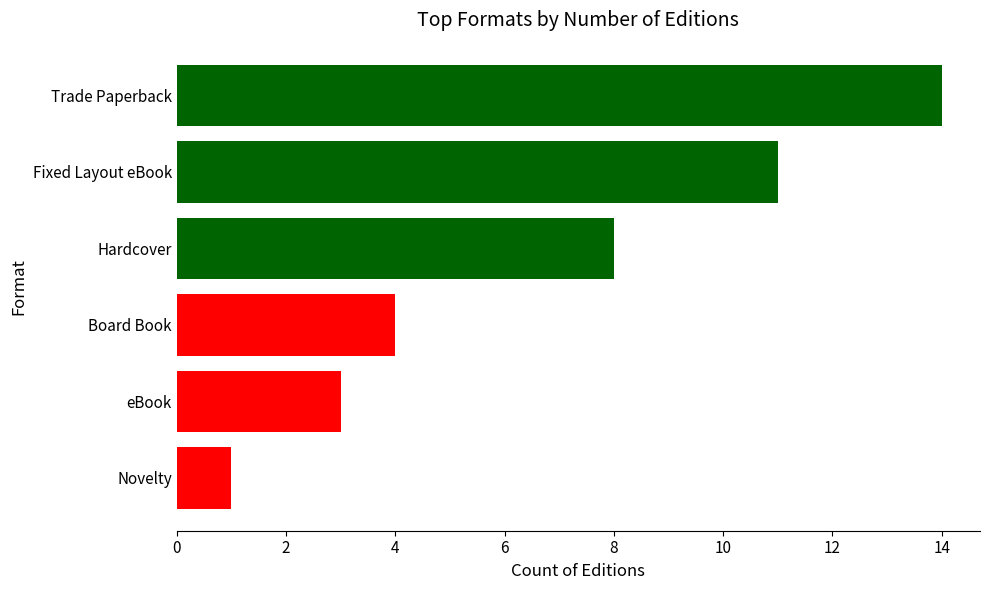

List the labels in order of value, smallest first.

Novelty, eBook, Board Book, Hardcover, Fixed Layout eBook, Trade Paperback